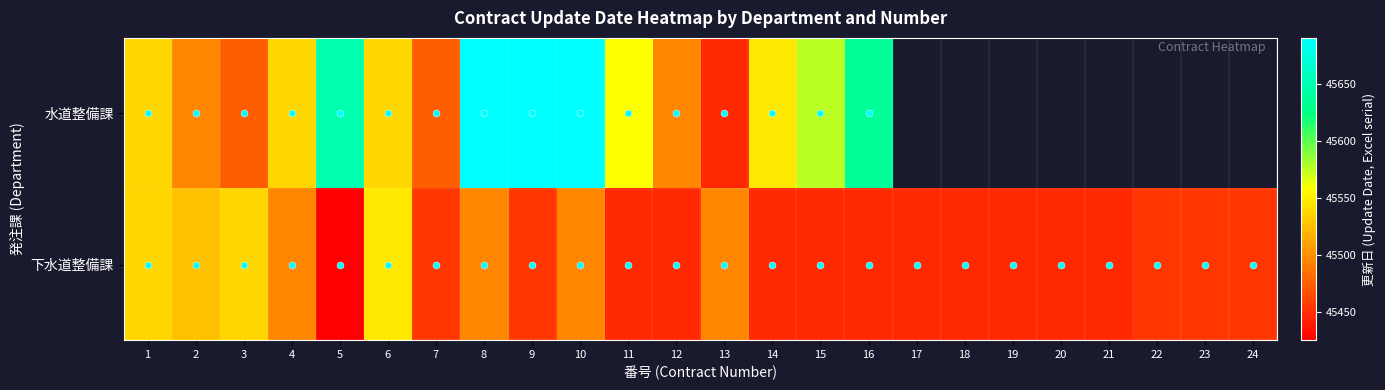

At how many categories does at least one series exceed 45643?

4